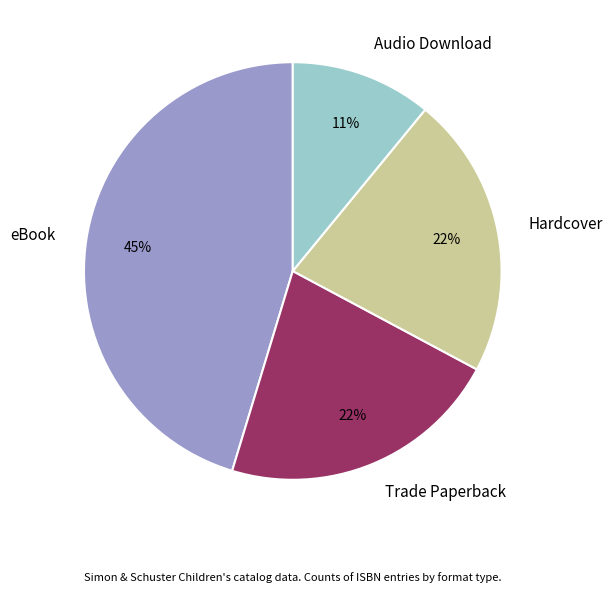

Is there any slice that represents more than half of the pie?

No